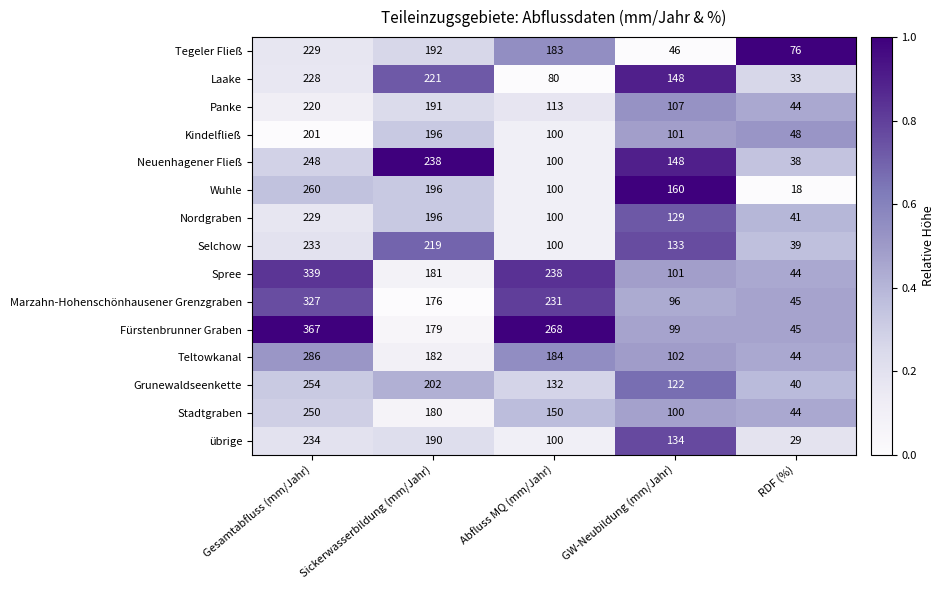

What value does the übrige series have at Abfluss MQ (mm/Jahr)?

100